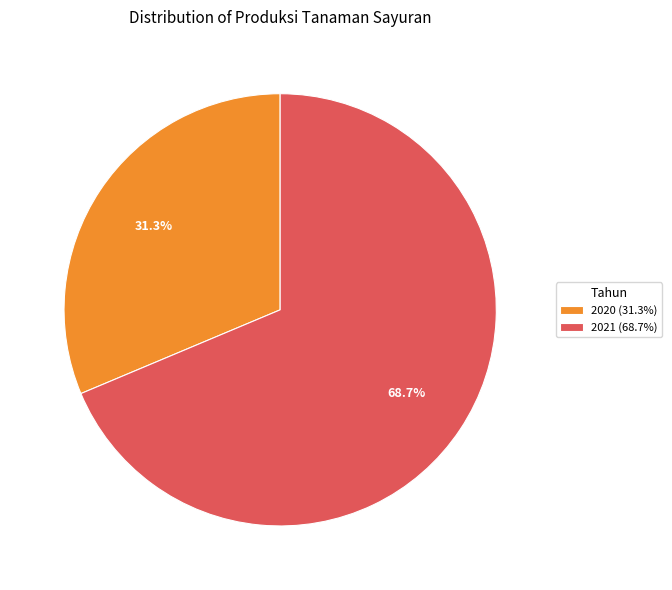

To the nearest percent, what is the average slice percentage?

50%